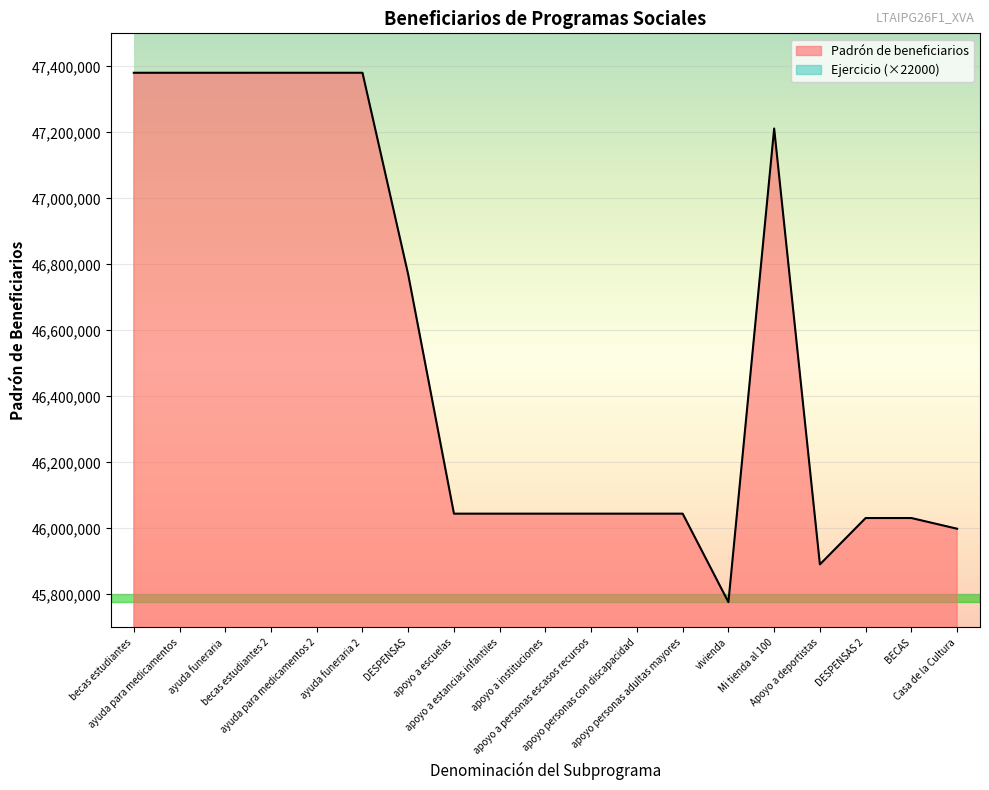

At which label does the data first exceed 46044439?

becas estudiantes